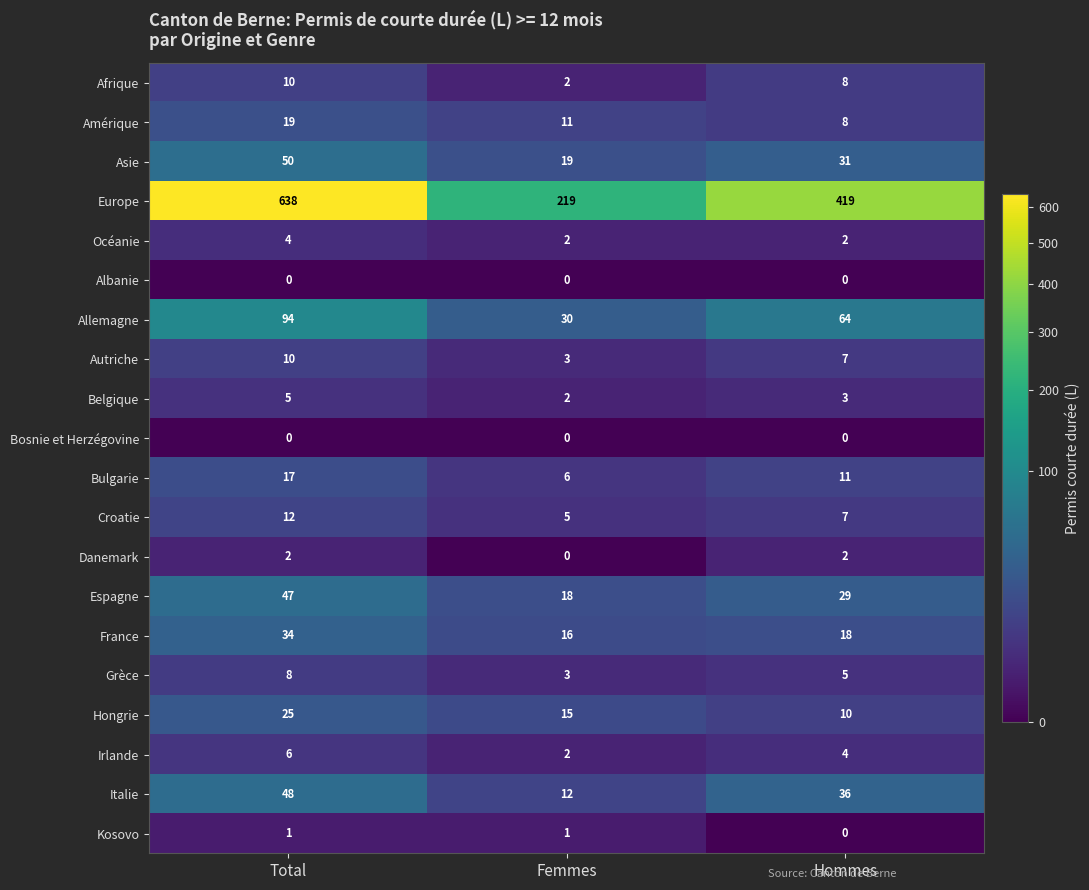

Which series has the largest range (max minus min)?

Europe